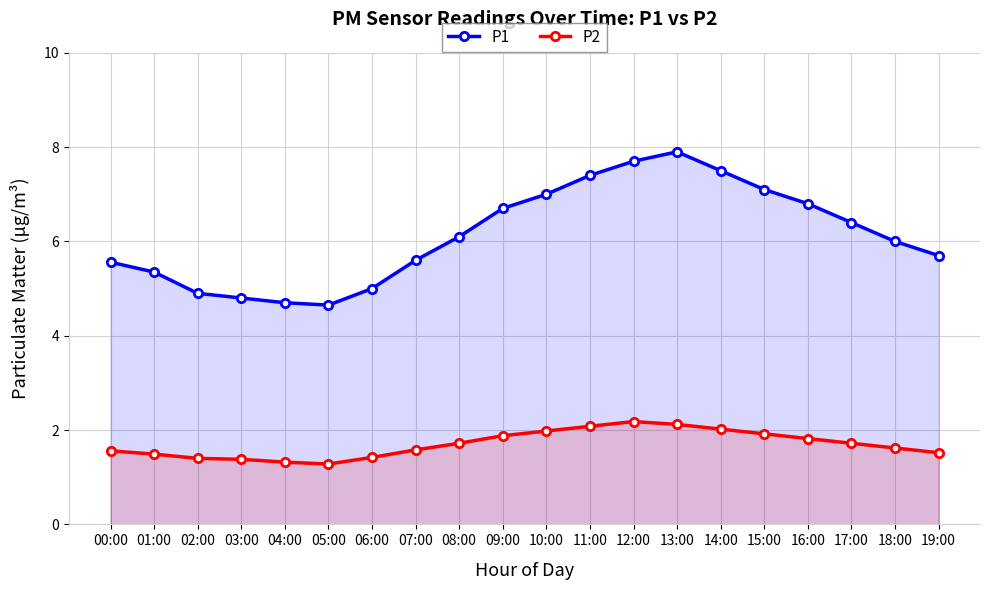

What is the sum of all P2 values?

34.0